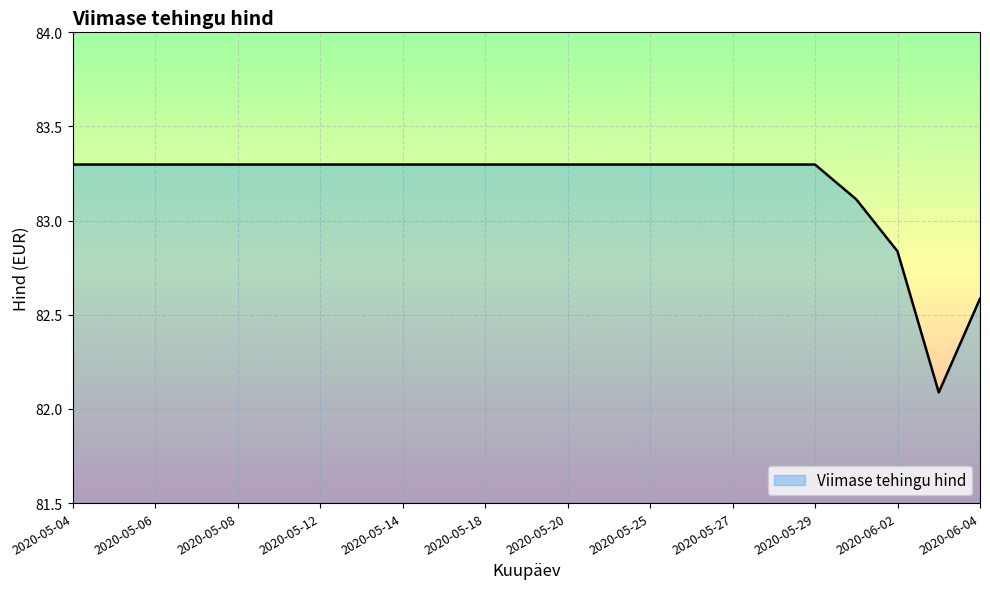

What is the difference between the maximum and minimum values?

1.2